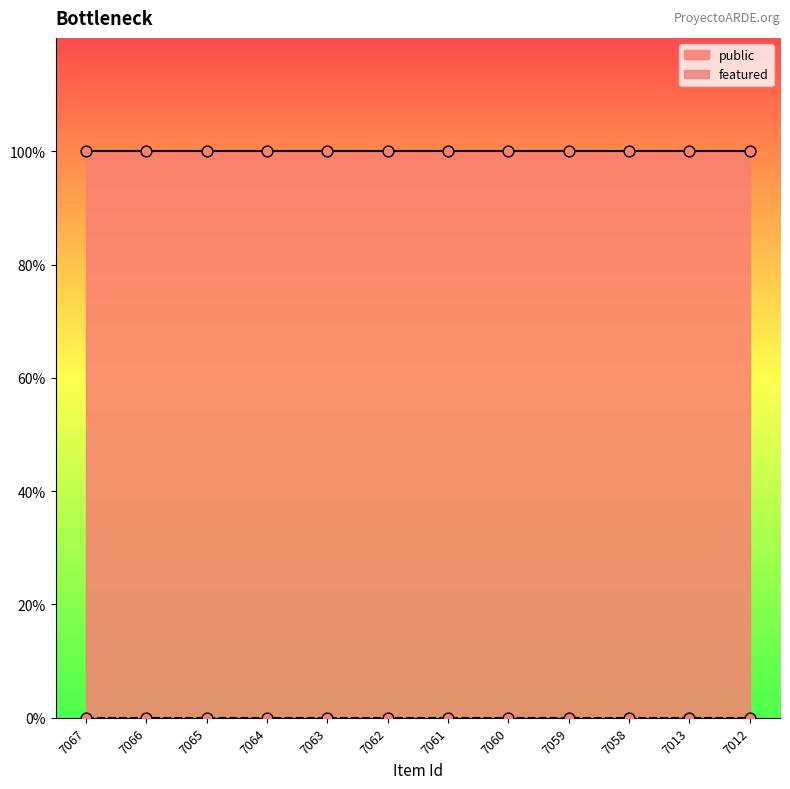

What are all the series names shown in the legend?

public, featured